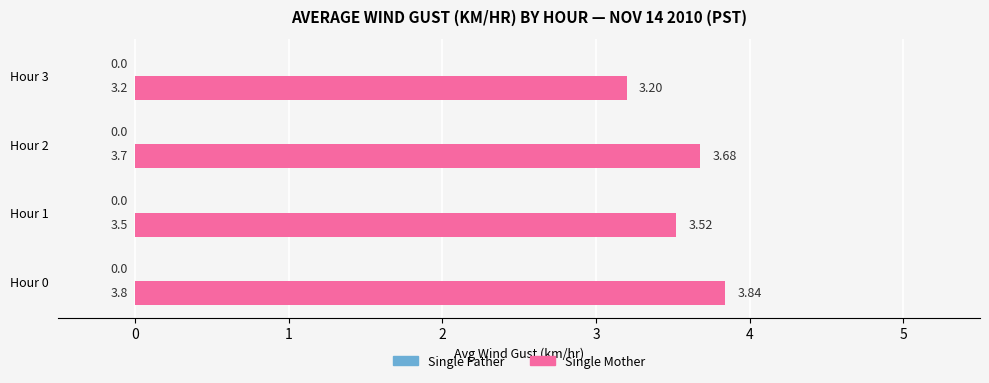

Are the bars horizontal?

Yes